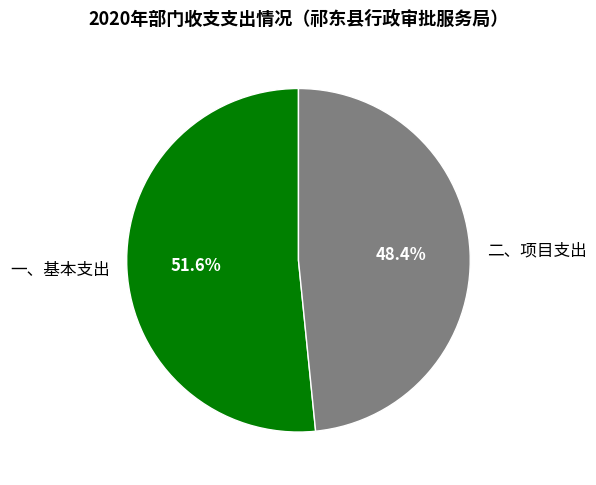

True or false: 一、基本支出 accounts for 62% of the total.

False